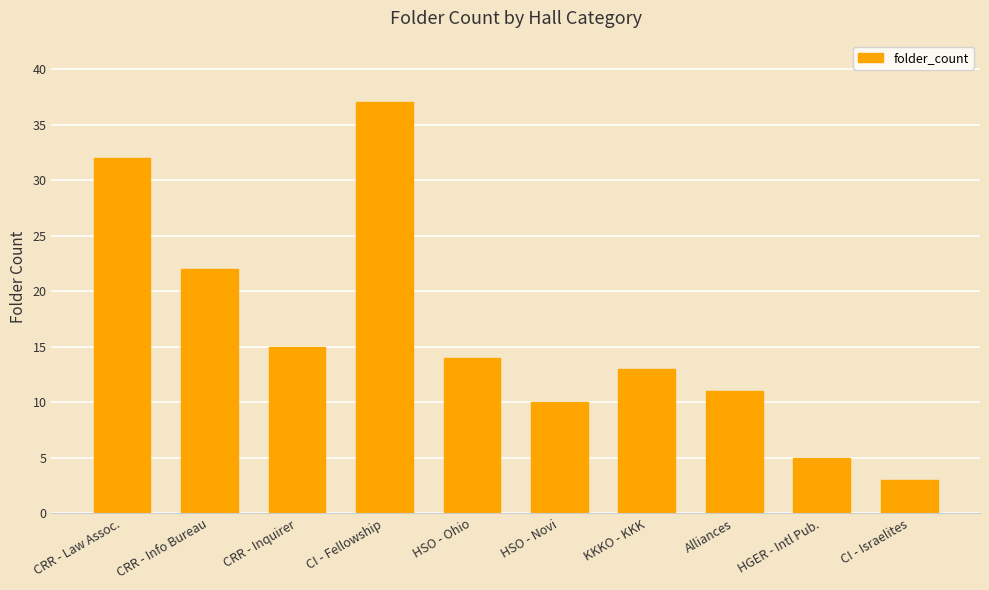

At which label is the value closest to 20?

CRR - Info Bureau